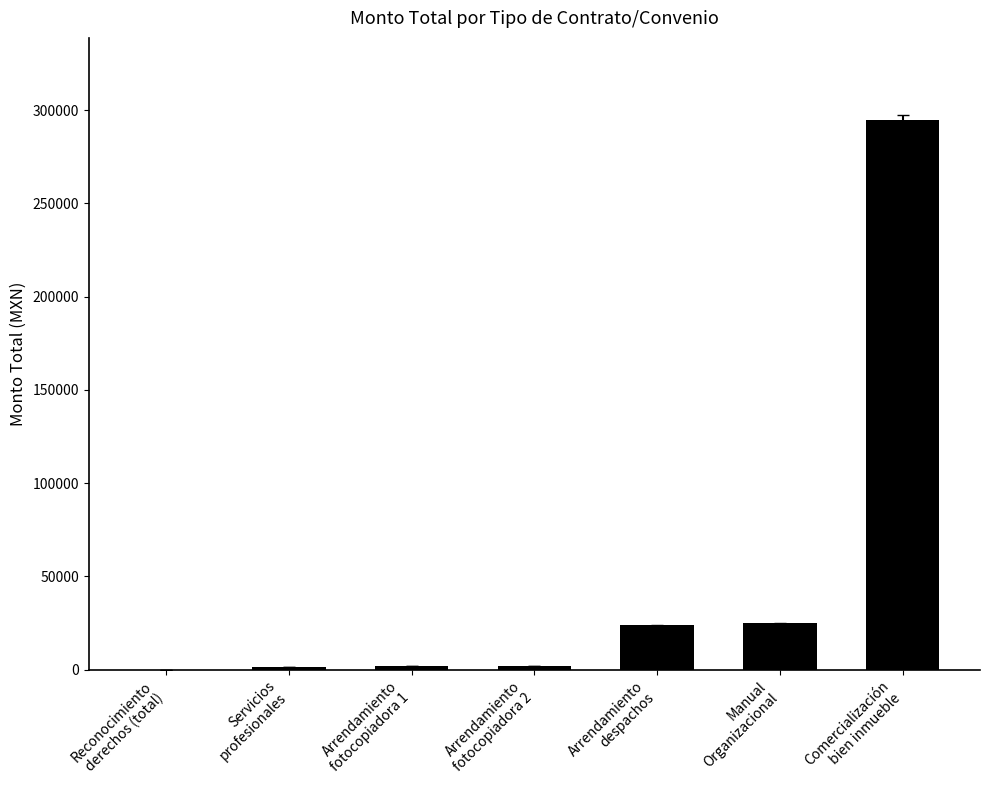

What is the sum of all values?

348967.7